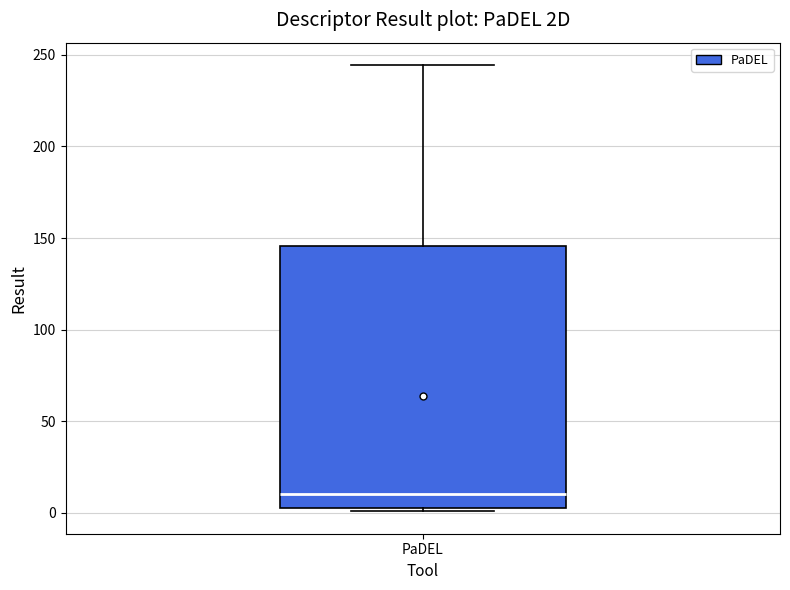

Where does the median line of the box for PaDEL sit on the y-axis? The values are not printed on the chart, so give them approximately, as read against the axis.

10